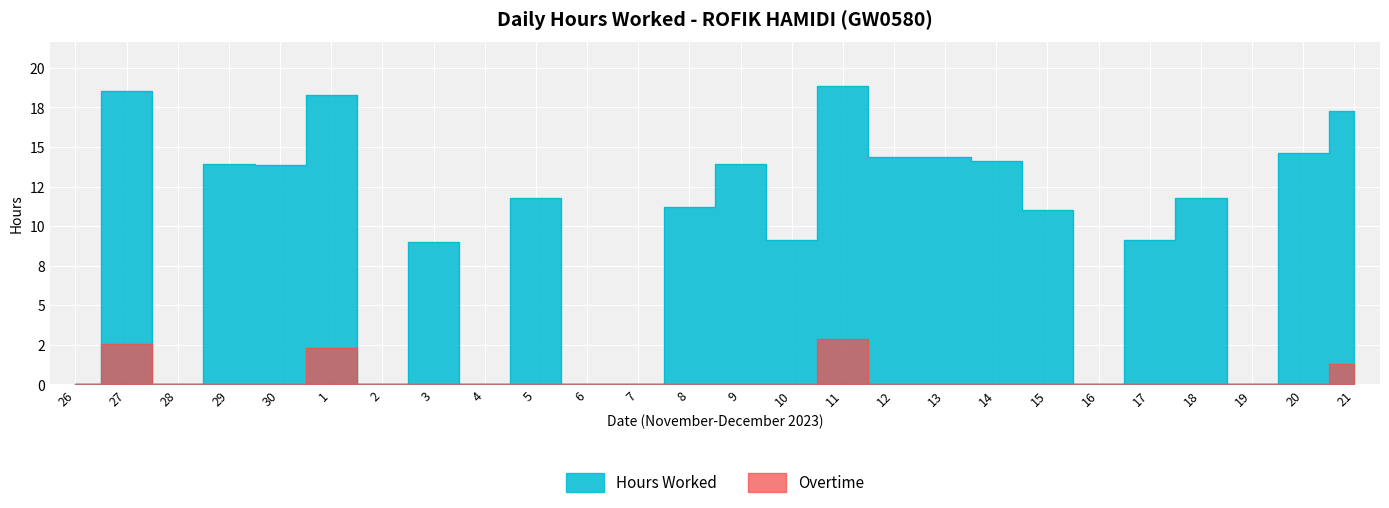

At which label is Overtime closest to 1?

21